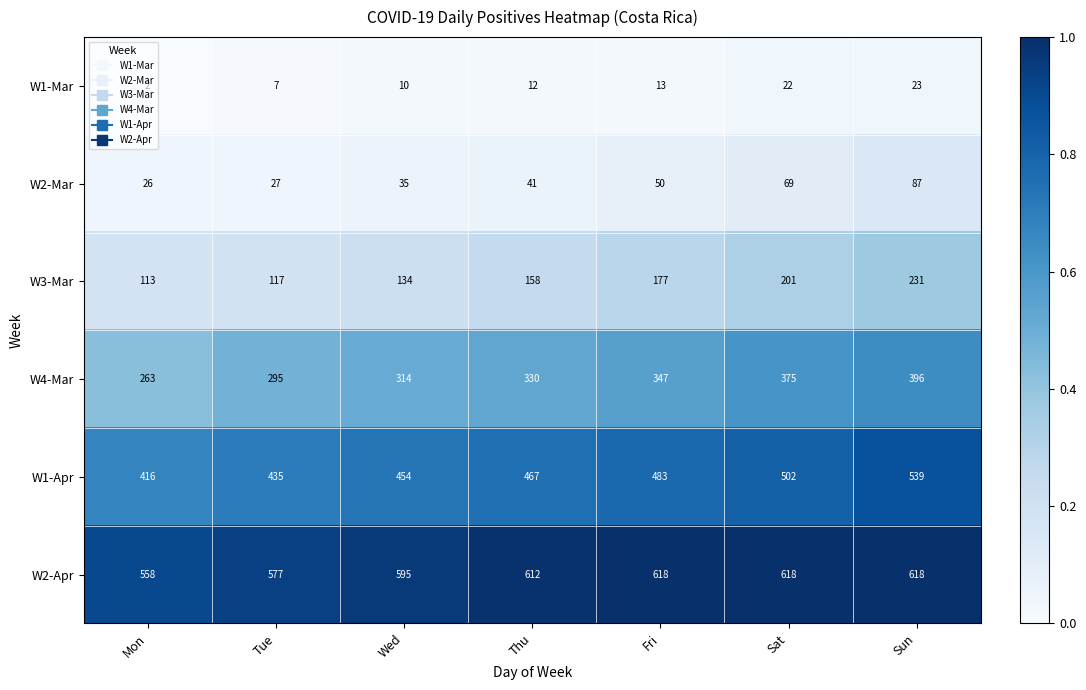

Rank the series by their maximum value, from lowest to highest.

W1-Mar, W2-Mar, W3-Mar, W4-Mar, W1-Apr, W2-Apr